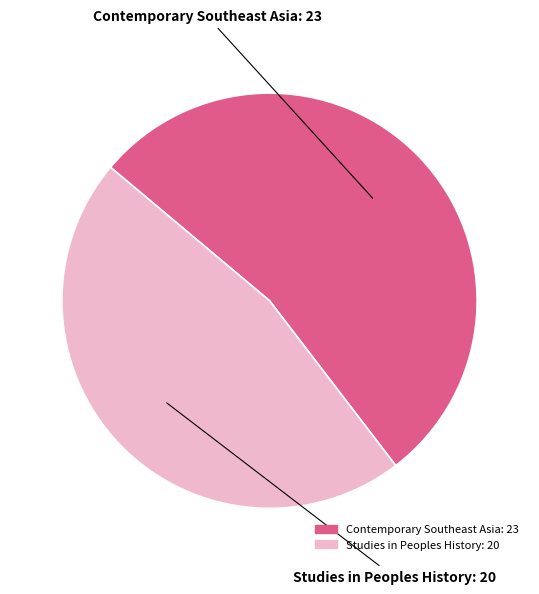

True or false: Studies in Peoples History accounts for 40% of the total.

False